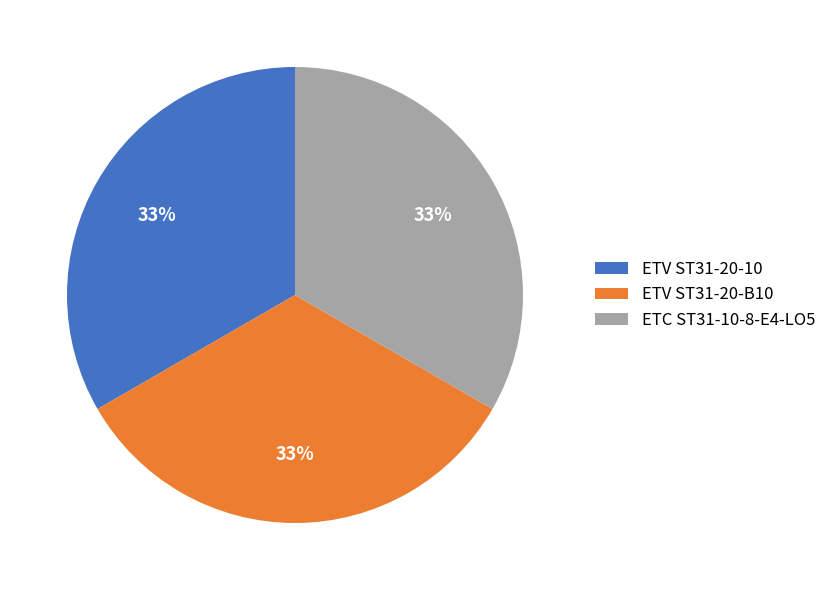

Approximately how many times larger is the value at ETC ST31-10-8-E4-LO5 compared to ETV ST31-20-B10?

1.0